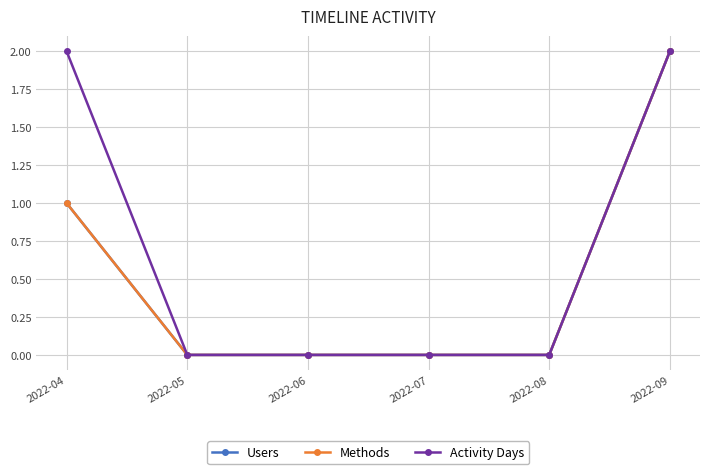

True or false: Users and Methods intersect in this chart.

False